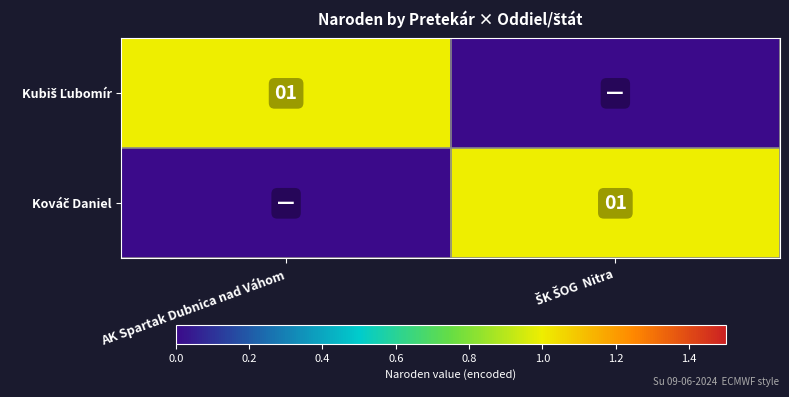

Which label corresponds to the smallest value in the chart?

ŠK ŠOG  Nitra